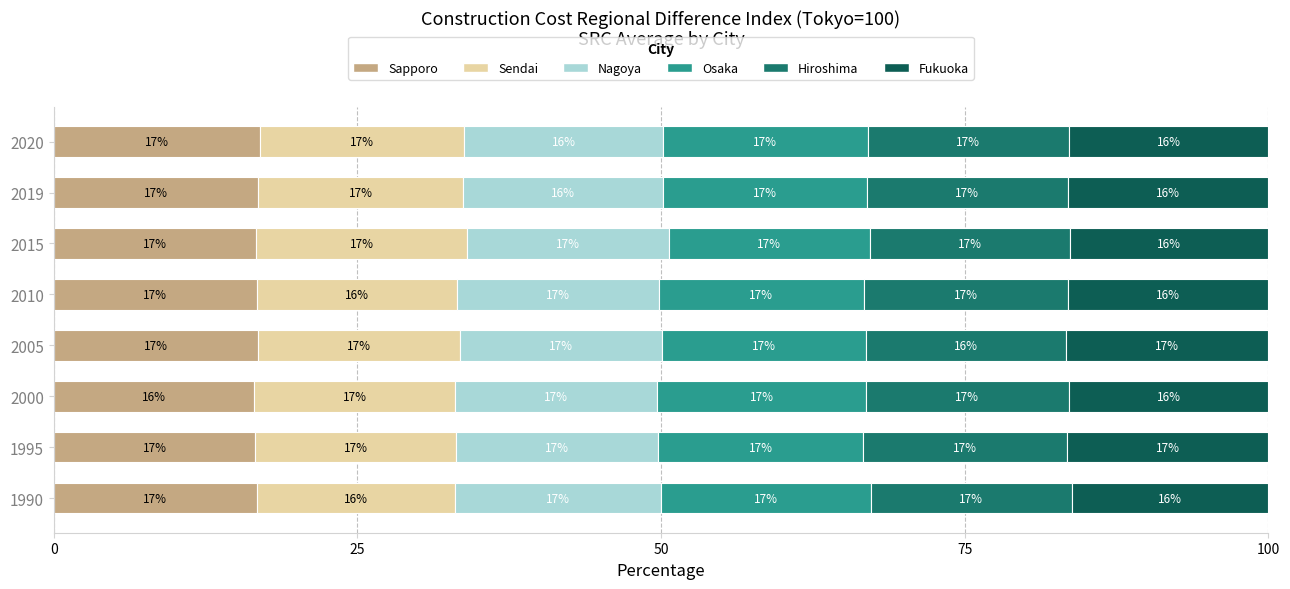

What are all the series names shown in the legend?

Sapporo, Sendai, Nagoya, Osaka, Hiroshima, Fukuoka